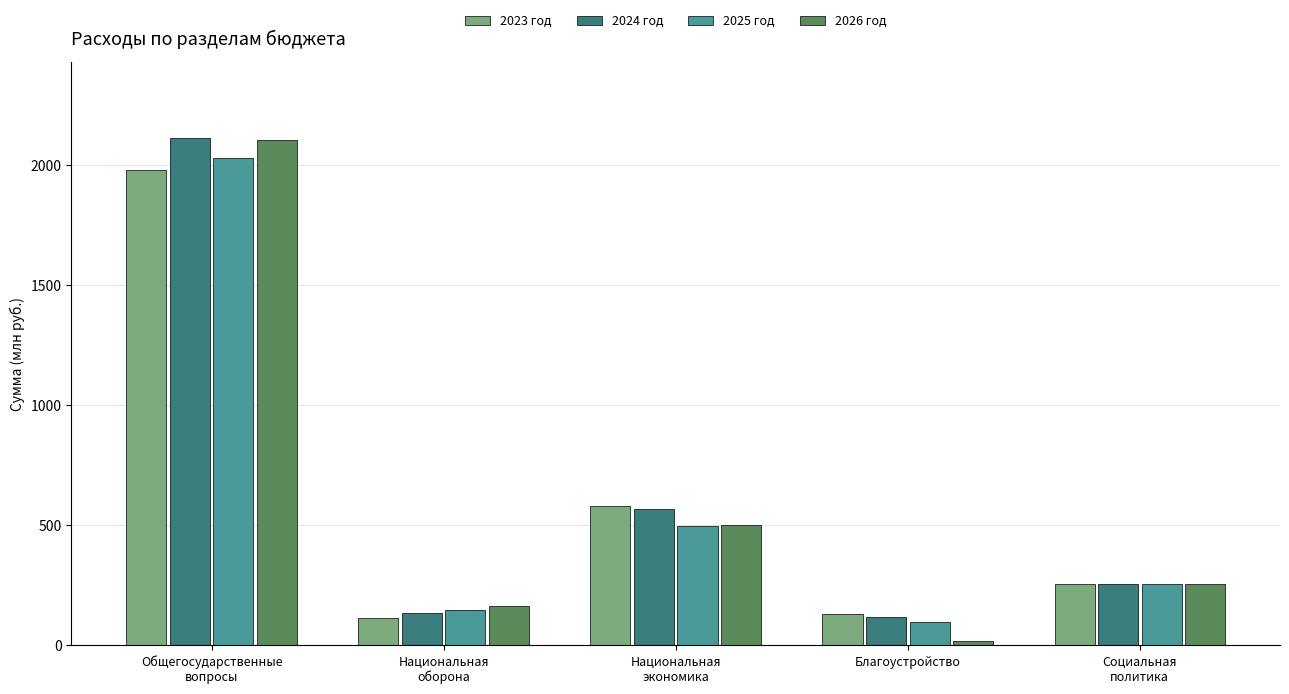

What is the difference between the maximum and minimum values in the 2025 год series?

1935.1